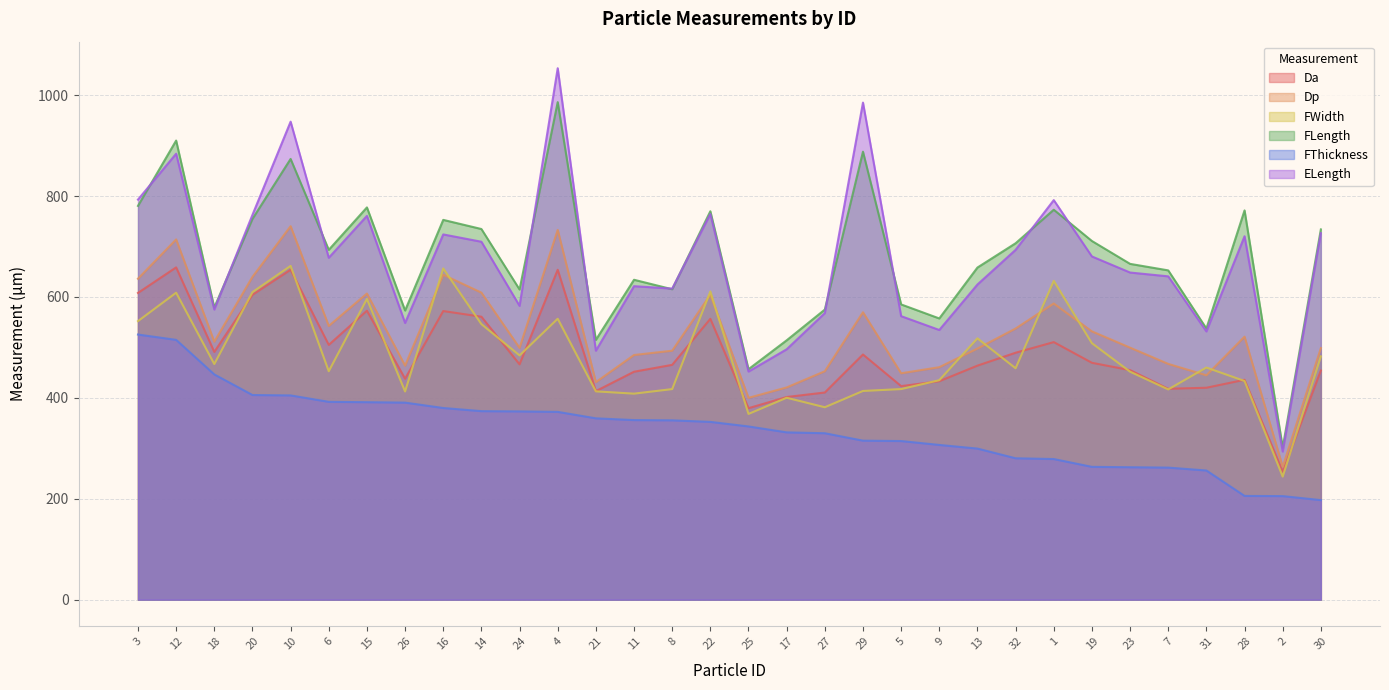

What is the minimum value shown in the chart?

197.3